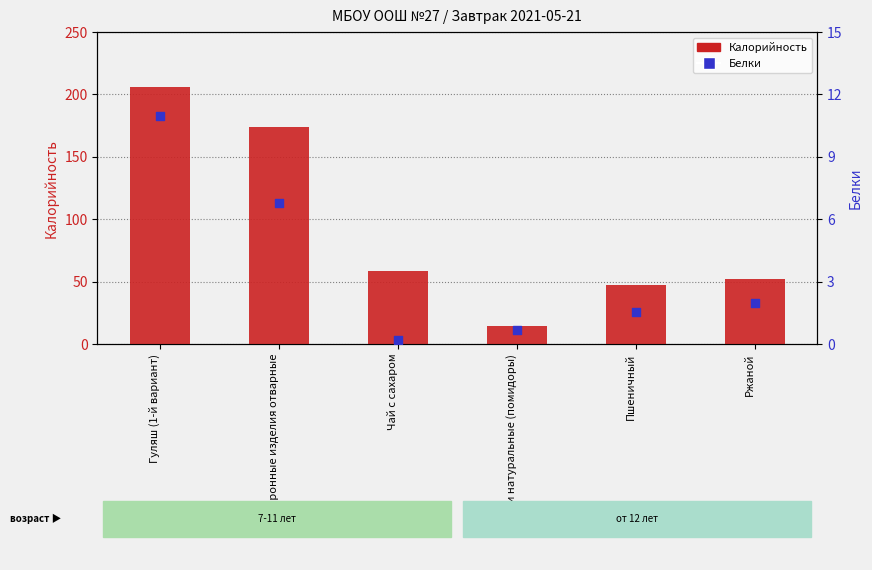

At which category is the sum across all series the highest?

Гуляш (1-й вариант)